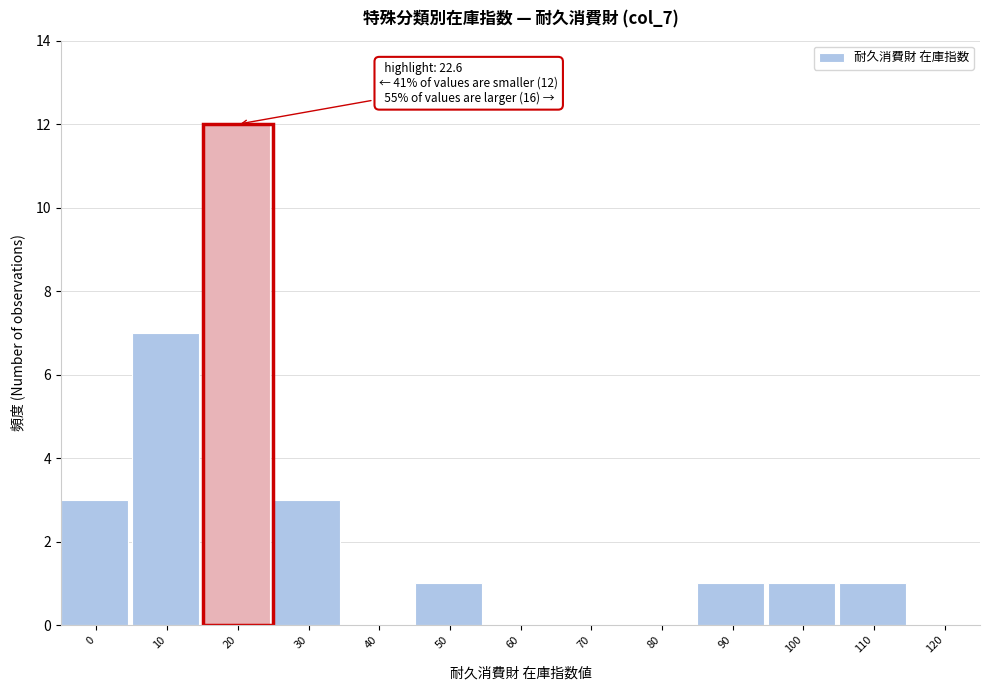

Reading left to right, list all the values displayed in this chart.

0=3	10=7	20=12	30=3	40=0	50=1	60=0	70=0	80=0	90=1	100=1	110=1	120=0